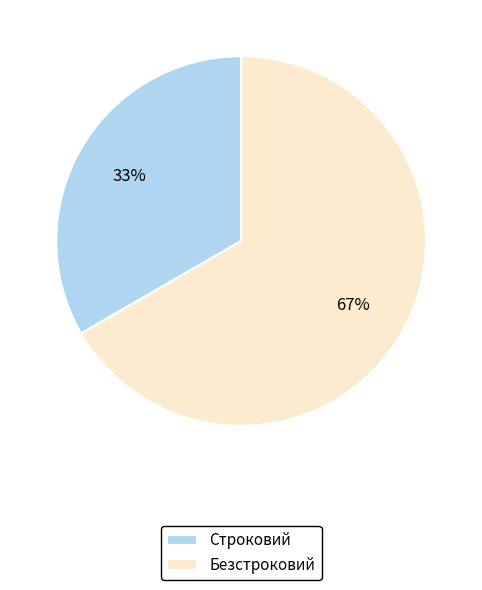

The Безстроковий slice represents 81% of the pie. True or false?

False